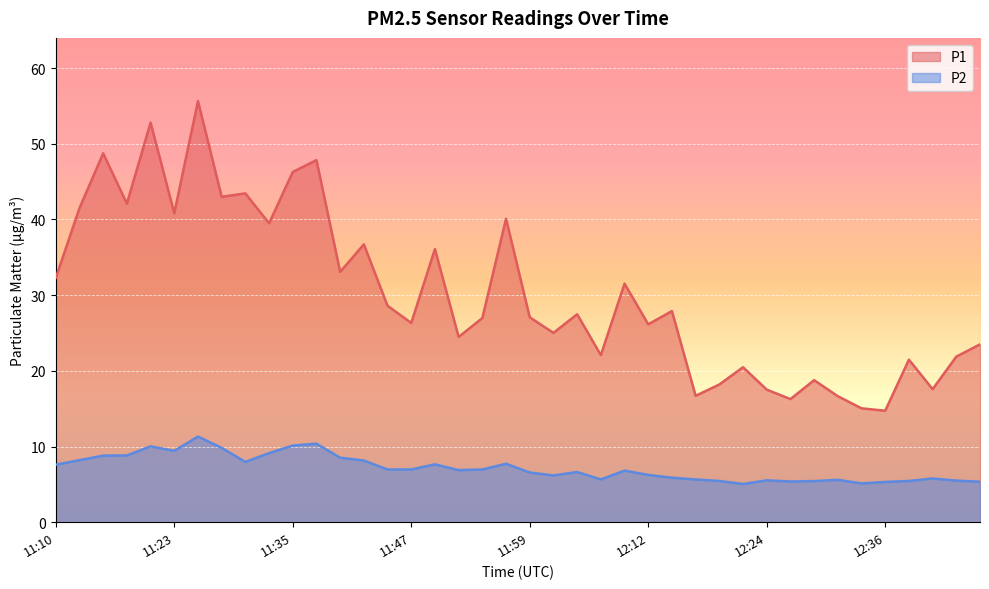

At which category does the chart reach its peak across all series?

11:25